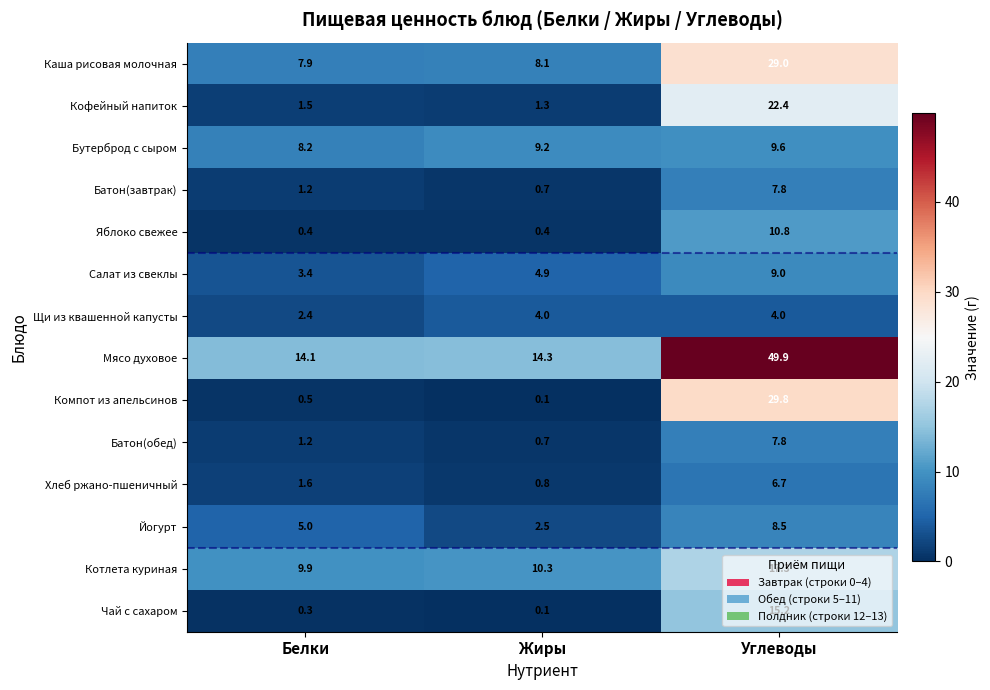

Which category has the lowest value across all series?

Жиры